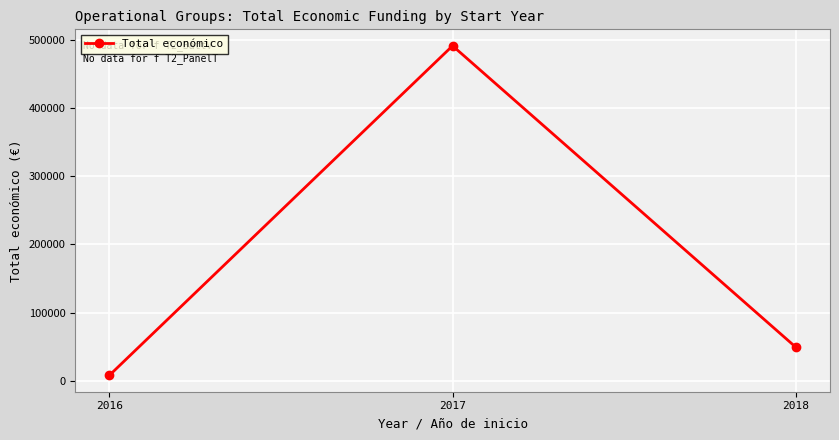

True or false: the data shows 70223 at 2018.

False